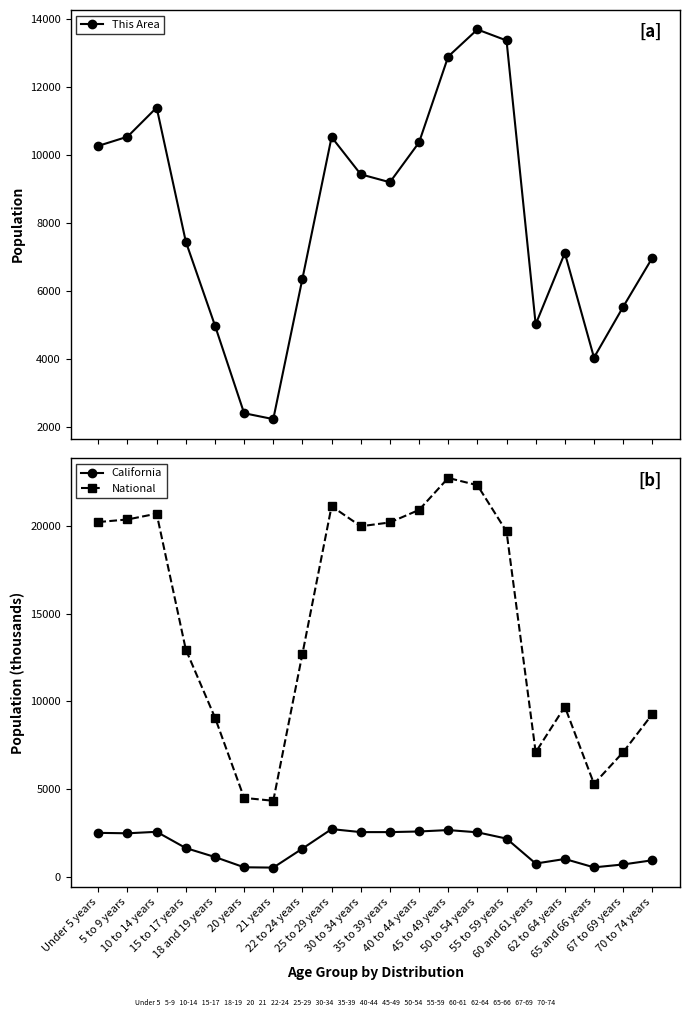

Reading right to left, extract all data points from this chart.

This Area: 70 to 74 years=6975.0	67 to 69 years=5534.0	65 and 66 years=4042.0	62 to 64 years=7118.0	60 and 61 years=5021.0	55 to 59 years=13367.0	50 to 54 years=13690.0	45 to 49 years=12895.0	40 to 44 years=10369.0	35 to 39 years=9198.0	30 to 34 years=9431.0	25 to 29 years=10526.0	22 to 24 years=6363.0	21 years=2233.0	20 years=2407.0	18 and 19 years=4986.0	15 to 17 years=7453.0	10 to 14 years=11394.0	5 to 9 years=10537.0	Under 5 years=10268.0
California: 70 to 74 years=971.8	67 to 69 years=734.7	65 and 66 years=568.8	62 to 64 years=1045.9	60 and 61 years=786.3	55 to 59 years=2204.3	50 to 54 years=2562.6	45 to 49 years=2689.8	40 to 44 years=2609.1	35 to 39 years=2573.6	30 to 34 years=2573.5	25 to 29 years=2744.4	22 to 24 years=1636.5	21 years=555.8	20 years=573.6	18 and 19 years=1157.0	15 to 17 years=1666.9	10 to 14 years=2590.9	5 to 9 years=2505.8	Under 5 years=2531.3
National: 70 to 74 years=9278.2	67 to 69 years=7115.4	65 and 66 years=5319.9	62 to 64 years=9704.2	60 and 61 years=7113.7	55 to 59 years=19664.8	50 to 54 years=22298.1	45 to 49 years=22708.6	40 to 44 years=20891.0	35 to 39 years=20179.6	30 to 34 years=19962.1	25 to 29 years=21101.8	22 to 24 years=12712.6	21 years=4354.3	20 years=4519.1	18 and 19 years=9086.1	15 to 17 years=12954.3	10 to 14 years=20677.2	5 to 9 years=20348.7	Under 5 years=20201.4